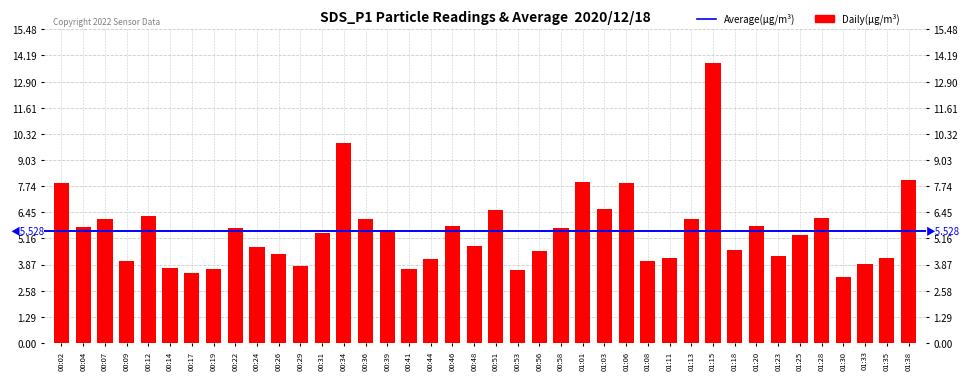

What position from the left is 00:14?

6